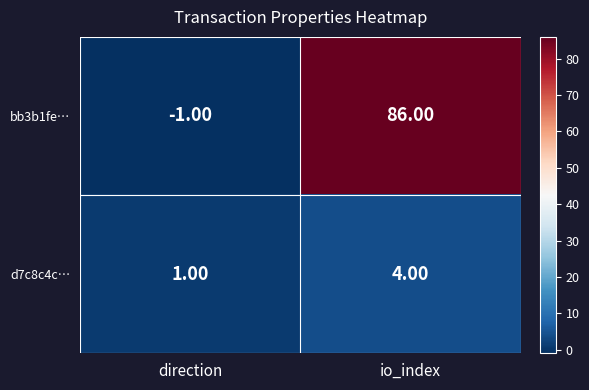

What is the difference between the maximum and minimum values in the bb3b1fe… series?

87